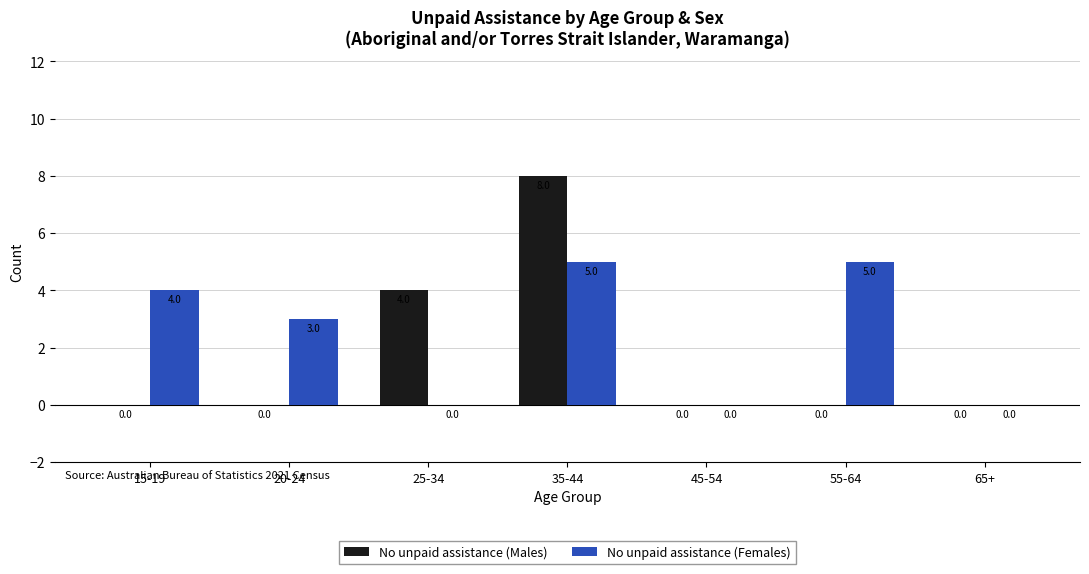

What is the average value of the No unpaid assistance (Females) series?

2